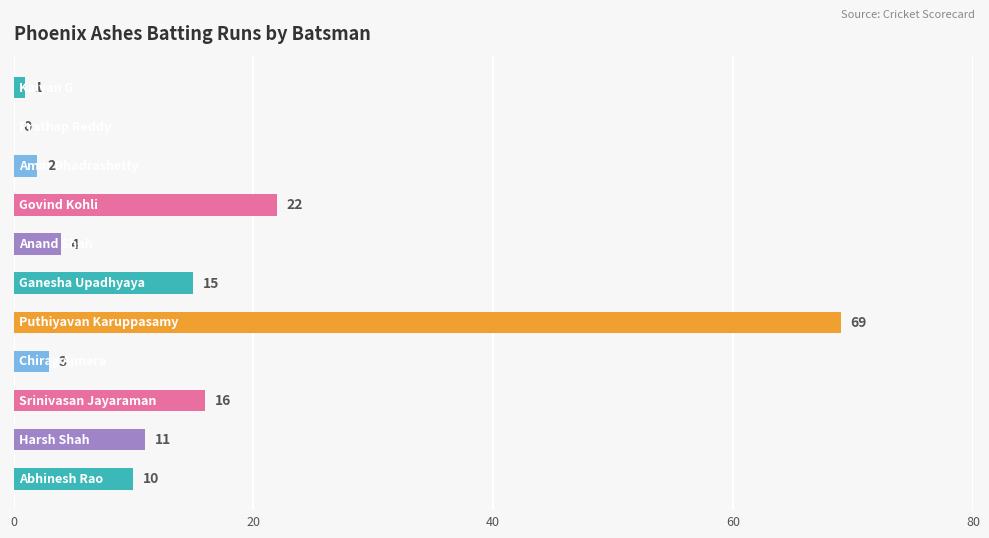

What is the sum of all values?

153